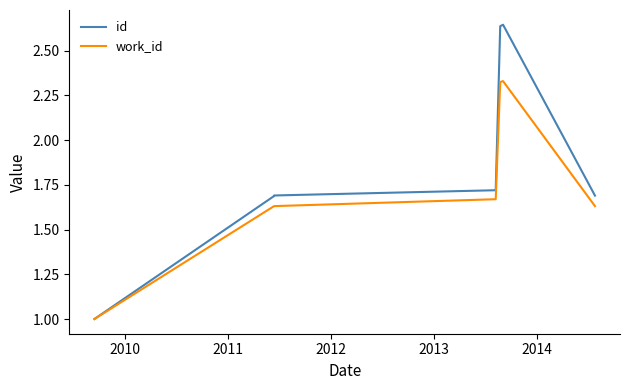

Count the number of categories in the chart.

10